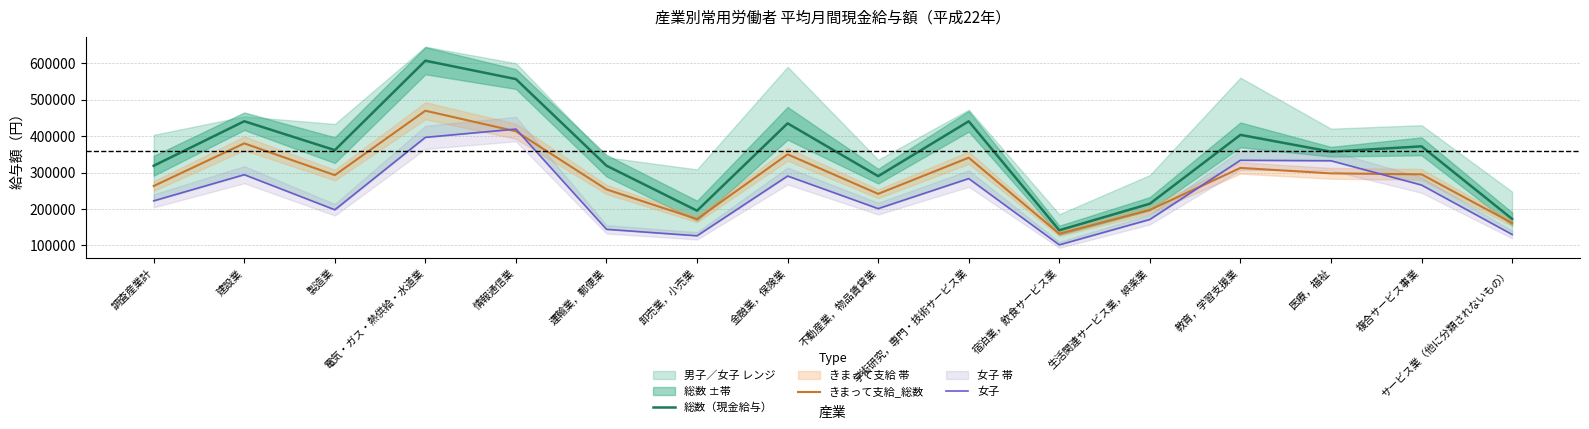

Which series changed the most between 学術研究，専門・技術サービス業 and 生活関連サービス業，娯楽業?

総数（現金給与）